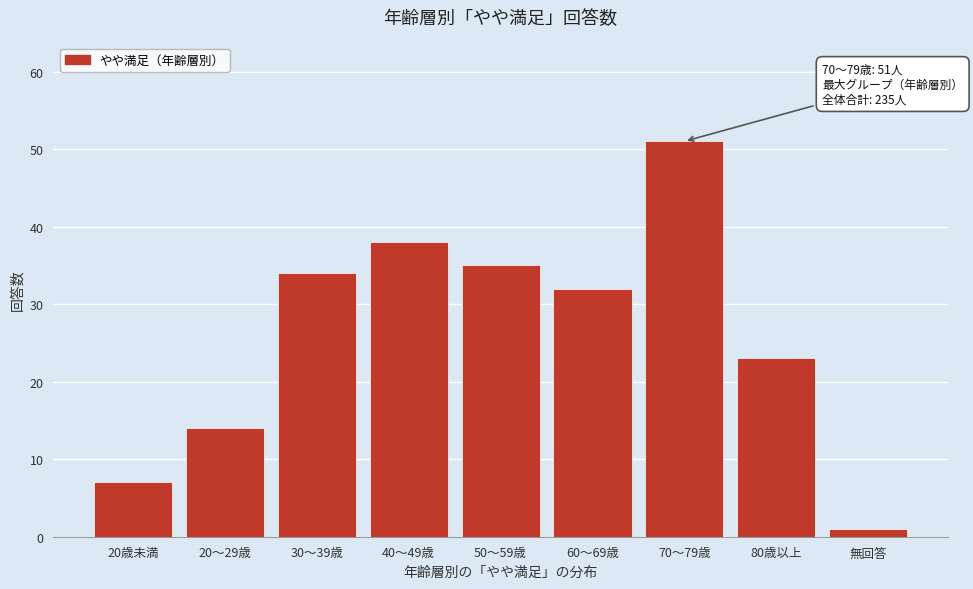

Reading left to right, what are all the values shown in this chart?

7	14	34	38	35	32	51	23	1